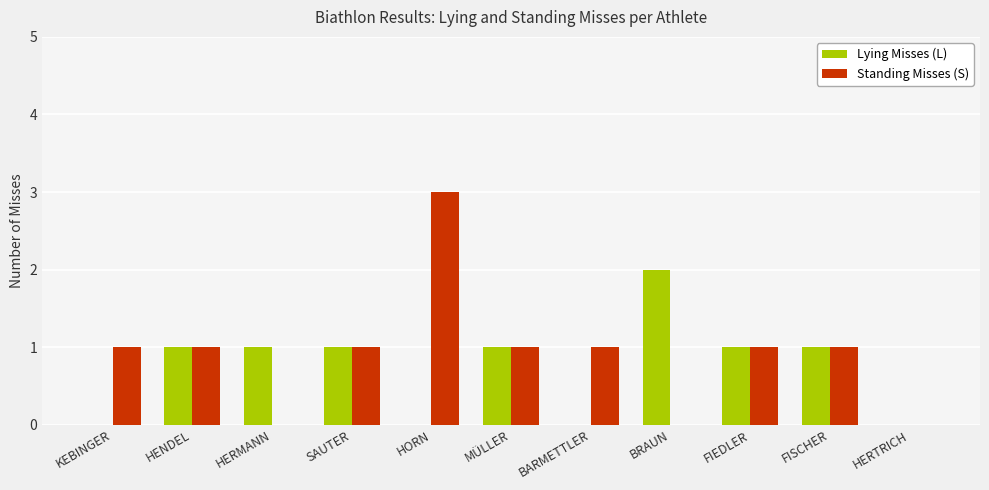

How many Lying Misses (L) values are between 0 and 1?

10